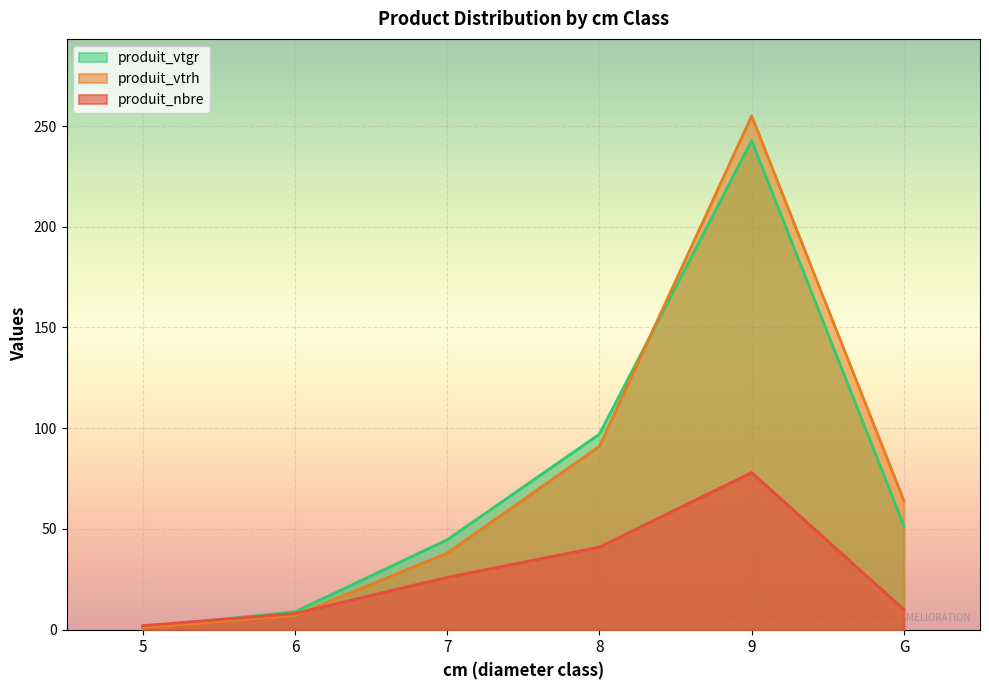

Reading right to left, extract all data points from this chart.

produit_nbre: 10.0	78.0	41.0	26.0	8.0	2.0
produit_vtrh: 64.0	255.0	91.0	38.0	7.0	1.0
produit_vtgr: 51.5	242.8	97.1	44.6	8.9	1.3